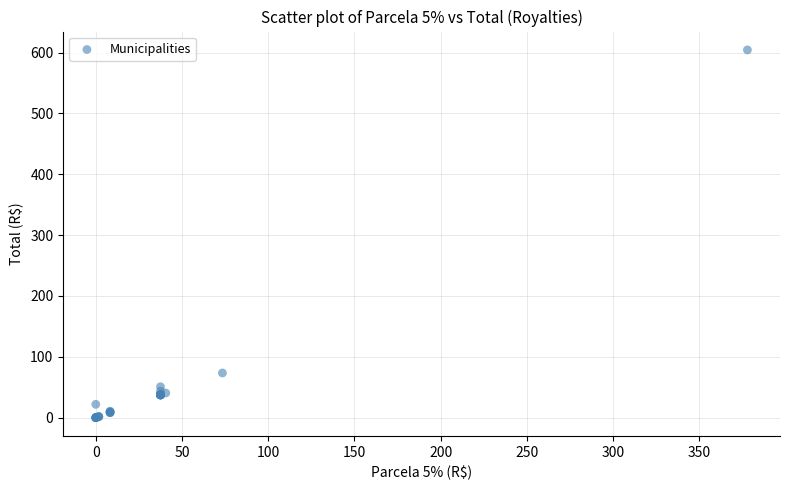

What Y value in the scatter plot is closest to 302?

73.5